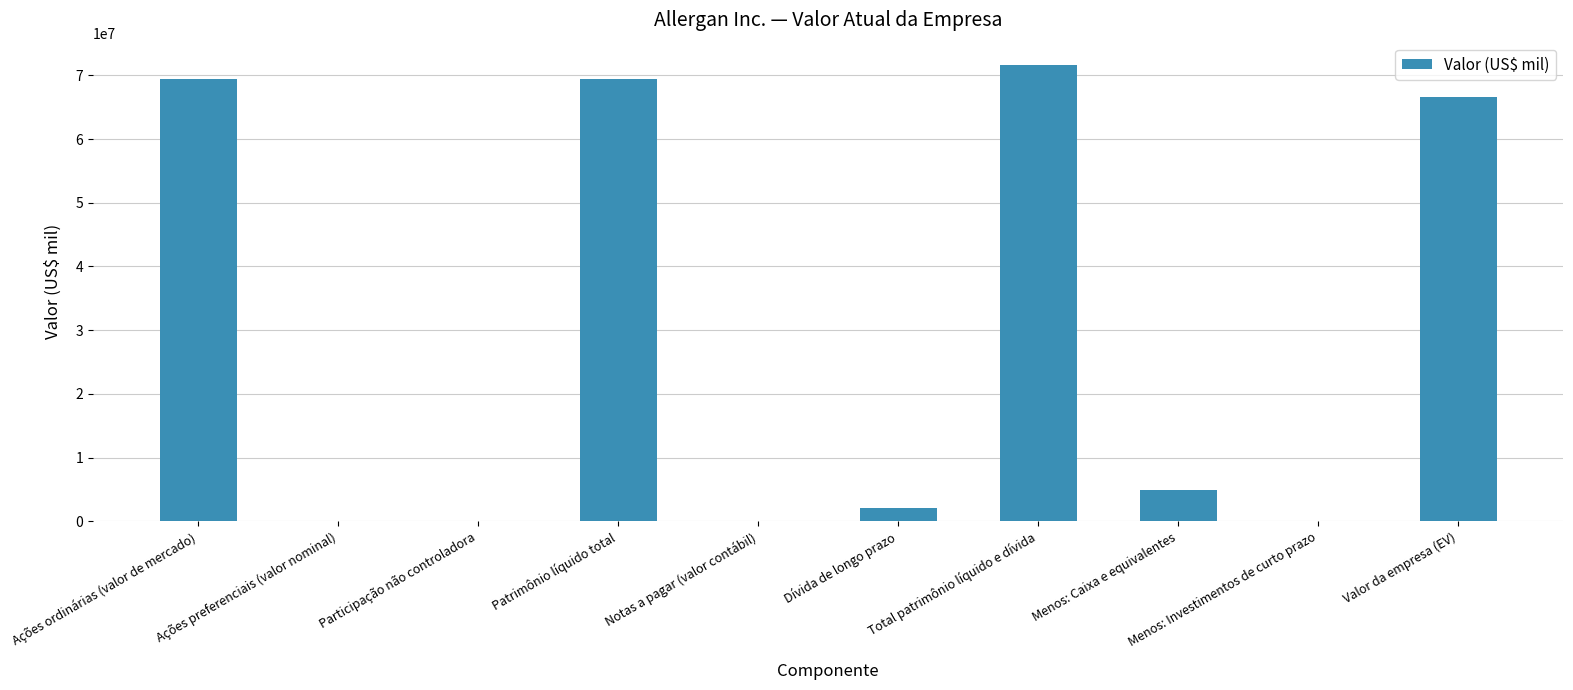

Which has a higher value, Participação não controladora or Valor da empresa (EV)?

Valor da empresa (EV)